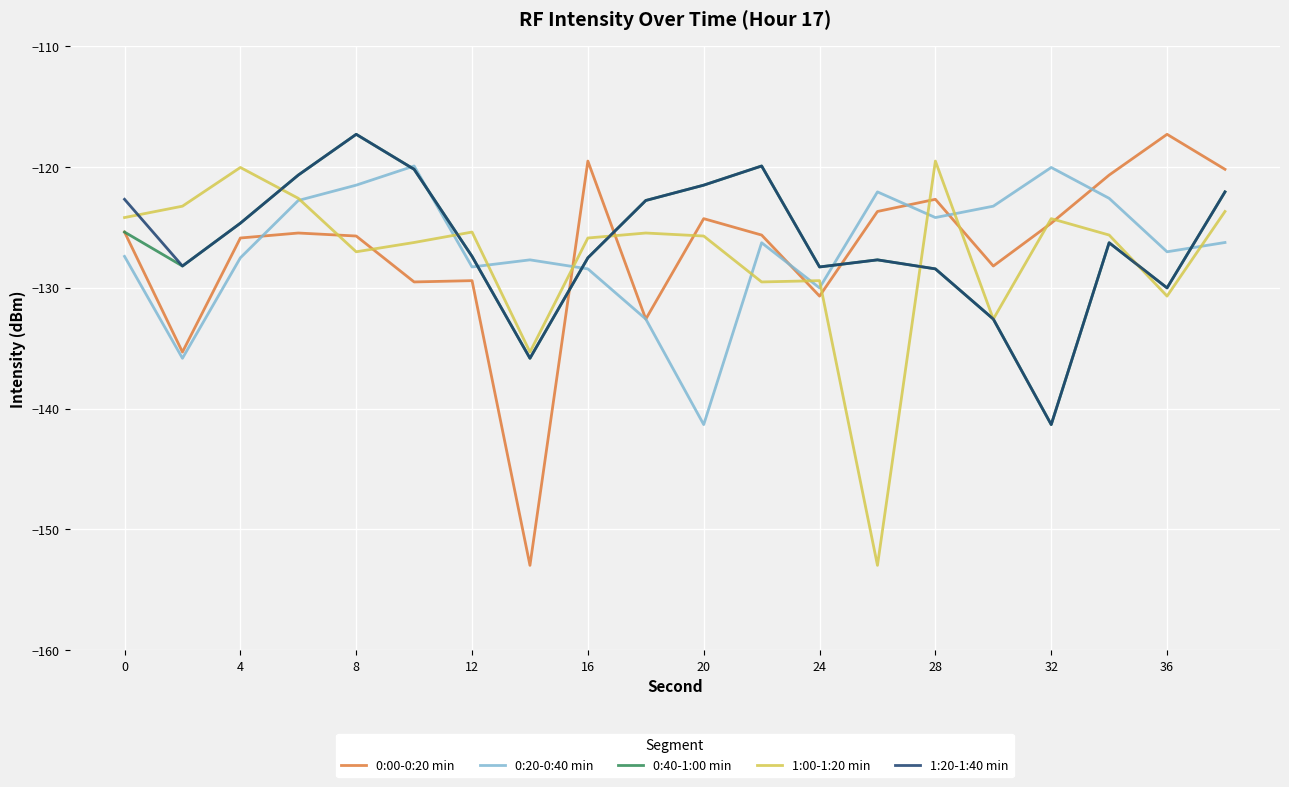

True or false: 1:20-1:40 min and 0:00-0:20 min cross at least once.

True